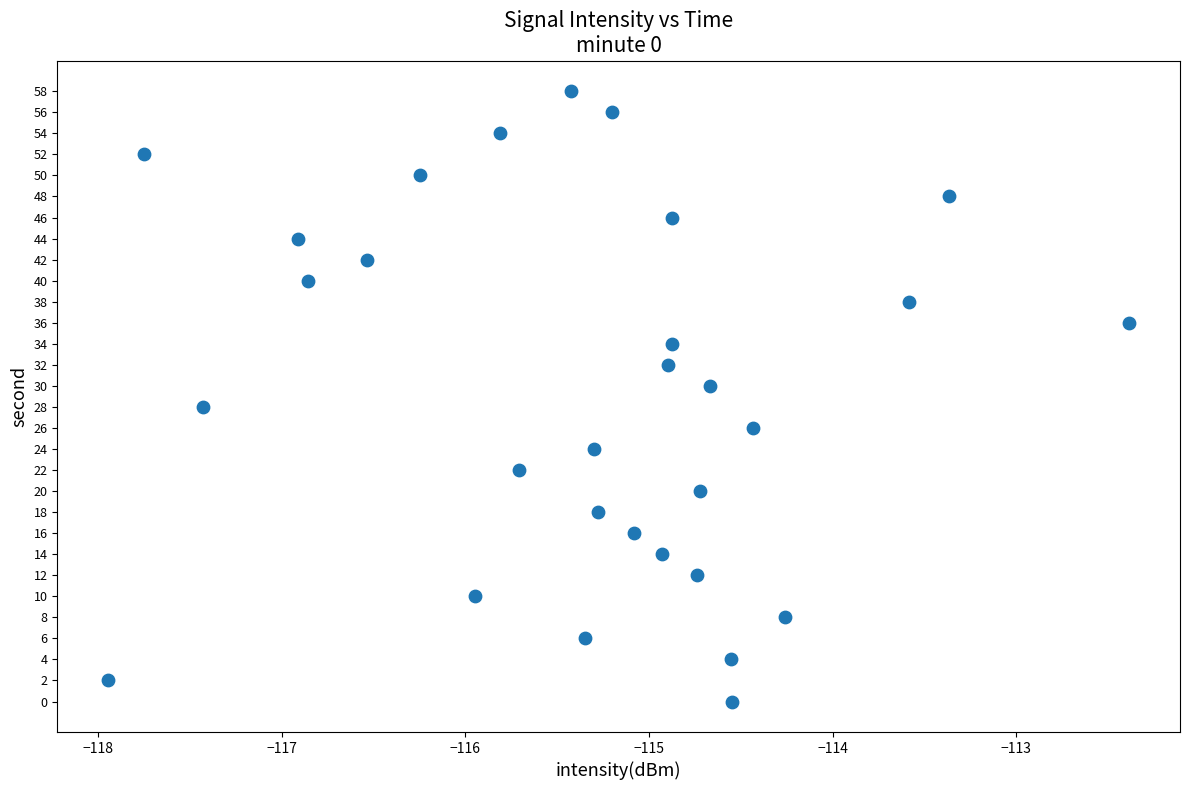

What is the range of Y values (max minus min)?

58